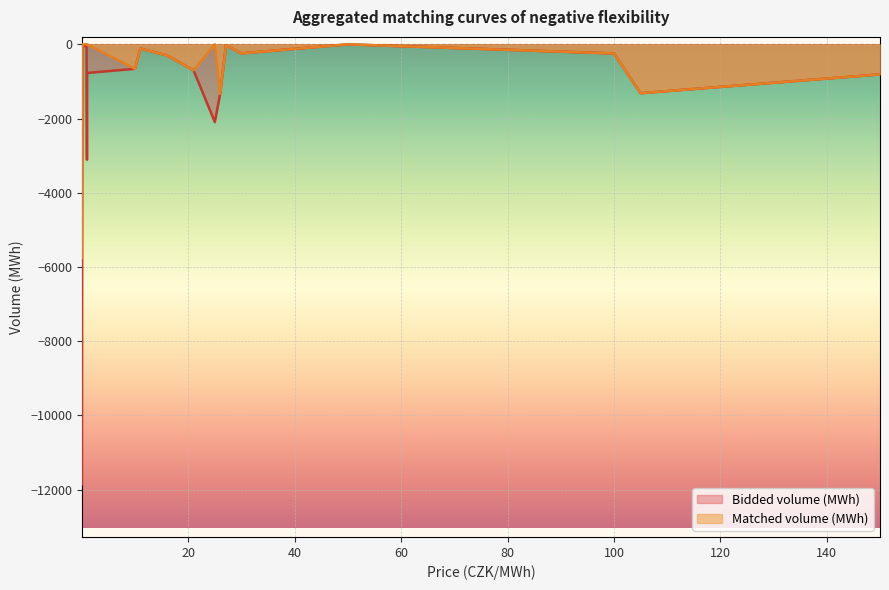

Reading left to right, extract all data points from this chart.

Bidded volume (MWh): 150.0=-810.4	105.0=-1316.6	100.0=-246.0	50.0=-1.2	30.0=-244.1	27.1=-26.9	26.0=-1335.0	21.0=-700.0	16.0=-300.0	11.0=-115.2	10.0=-659.3	0.01=-11850.8	0.09=-14.4	0.9=-71.5	0.97=-3108.1	1.0=-771.4	25.0=-2094.2
Matched volume (MWh): 150.0=-810.4	105.0=-1316.6	100.0=-246.0	50.0=-1.2	30.0=-244.1	27.1=-26.9	26.0=-1335.0	21.0=-700.0	16.0=-300.0	11.0=-115.2	10.0=-659.3	0.01=-5754.6	0.09=0.0	0.9=0.0	0.97=0.0	1.0=0.0	25.0=0.0